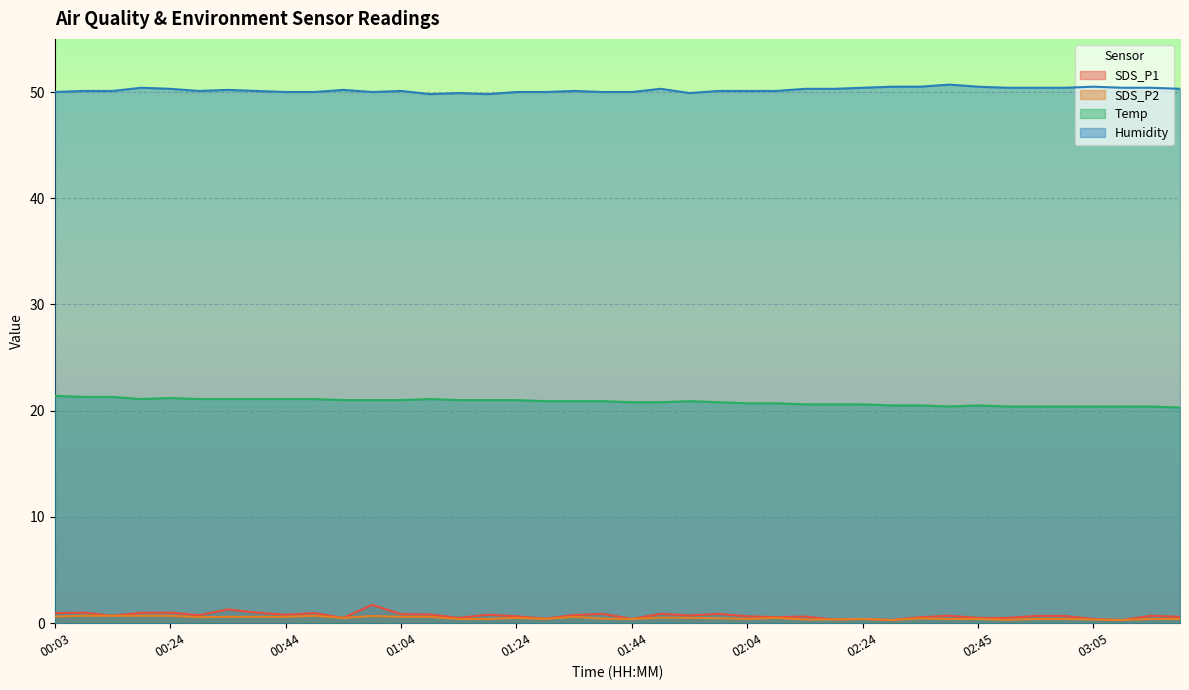

What is the difference between the maximum and minimum values in the SDS_P1 series?

1.4